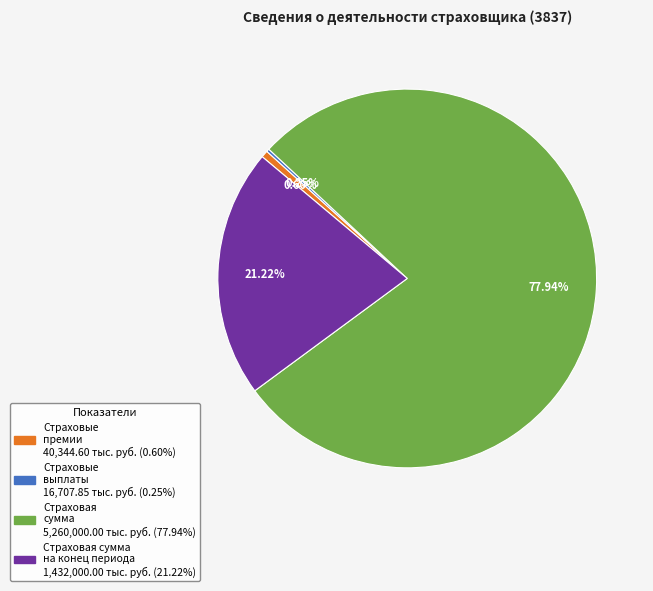

Does any single category account for the majority?

Yes